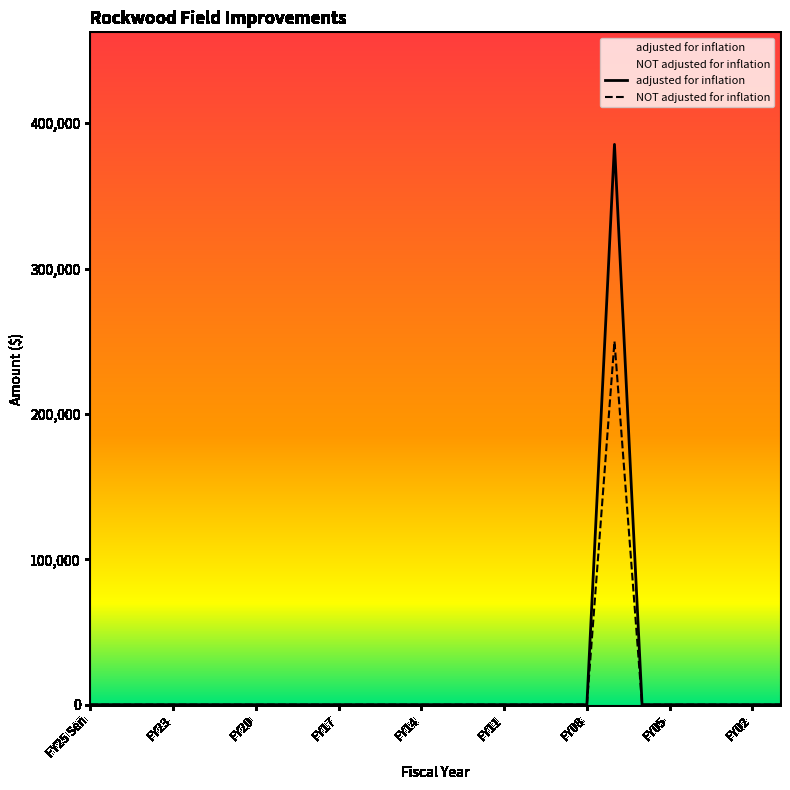

The value of adjusted for inflation at FY20 is 267863. True or false?

False